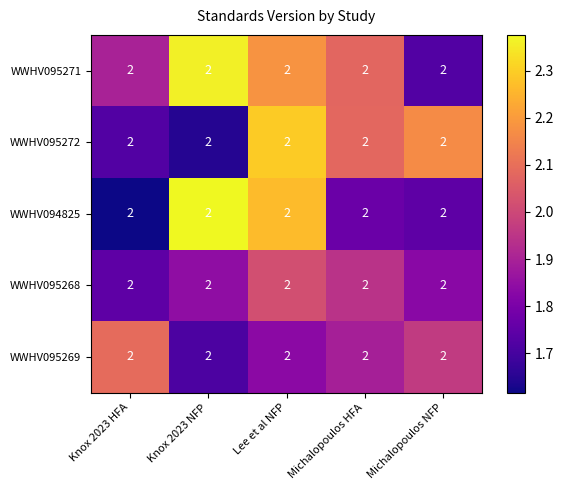

The WWHV094825 series shows 3.4 at Lee et al NFP. True or false?

False